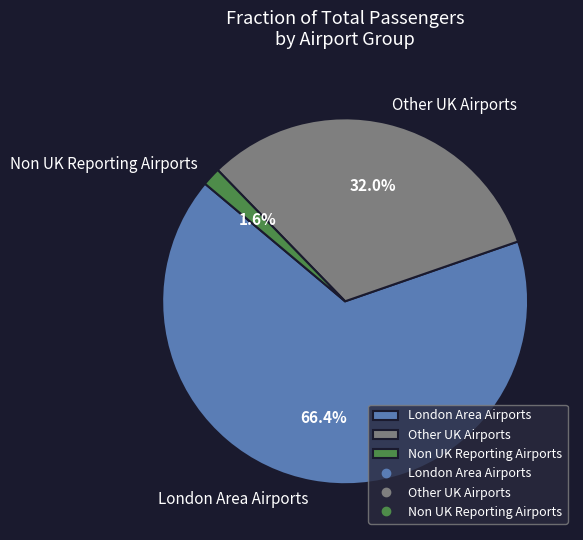

To the nearest percent, what is the average slice percentage?

33%